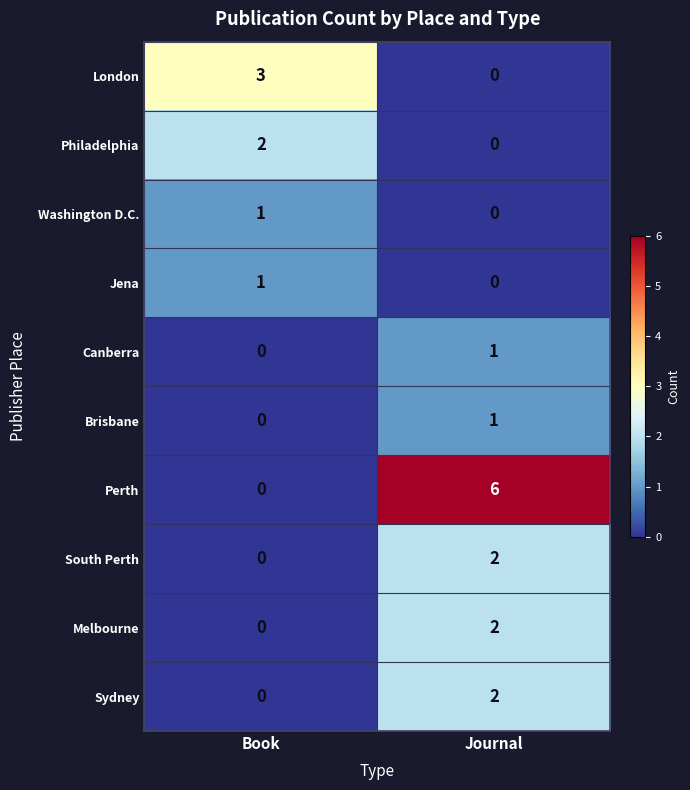

Reading right to left, extract all data points from this chart.

London: Journal=0	Book=3
Philadelphia: Journal=0	Book=2
Washington D.C.: Journal=0	Book=1
Jena: Journal=0	Book=1
Canberra: Journal=1	Book=0
Brisbane: Journal=1	Book=0
Perth: Journal=6	Book=0
South Perth: Journal=2	Book=0
Melbourne: Journal=2	Book=0
Sydney: Journal=2	Book=0